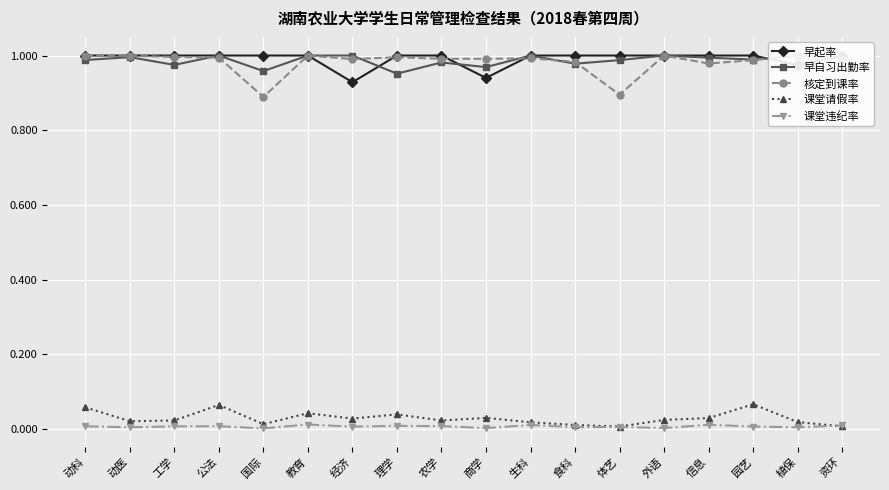

Rank the series at 资环 from lowest to highest value.

课堂请假率, 课堂违纪率, 核定到课率, 早自习出勤率, 早起率